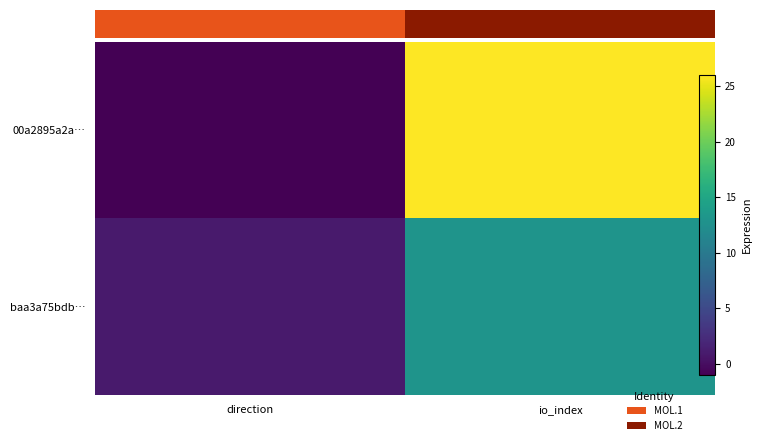

Rank the series by their average value, from highest to lowest.

00a2895a2a…, baa3a75bdb…